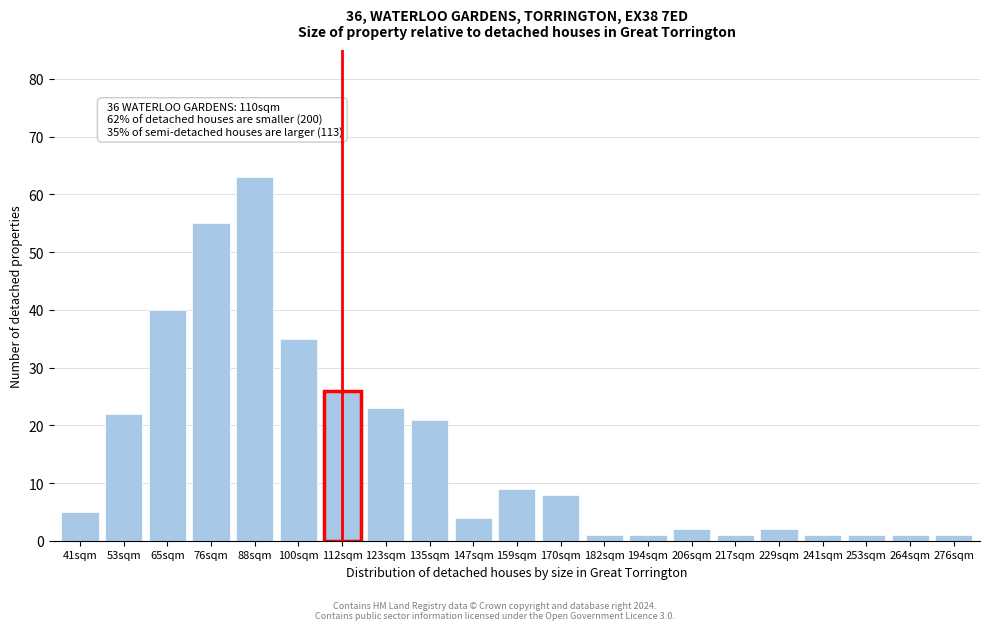

Reading left to right, transcribe all the data shown in this chart.

5	22	40	55	63	35	26	23	21	4	9	8	1	1	2	1	2	1	1	1	1